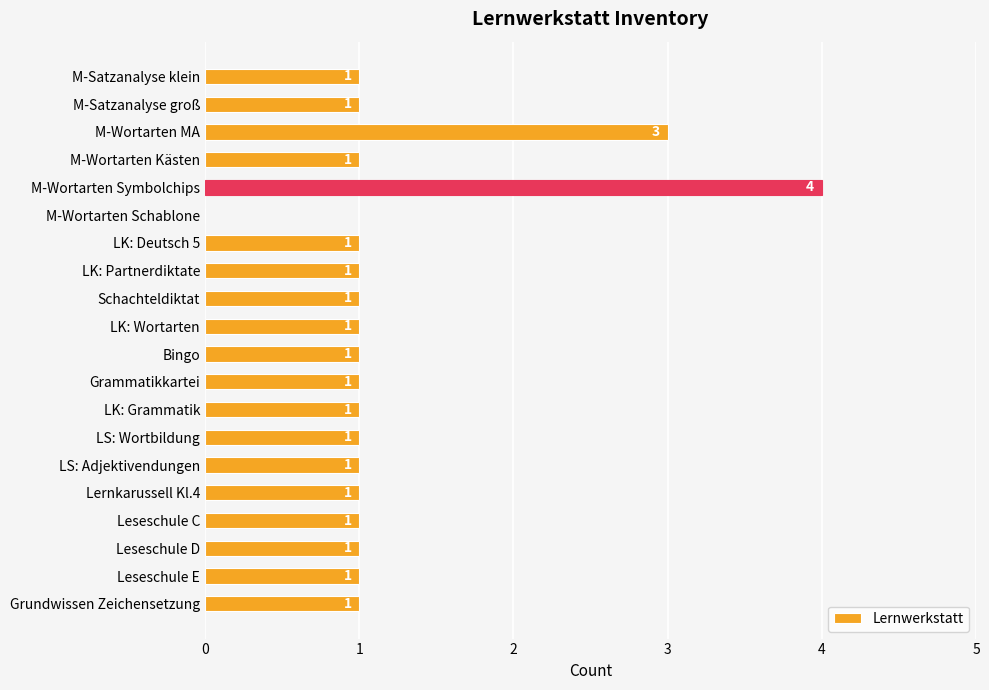

Approximately how many times larger is the value at Bingo compared to LK: Grammatik?

1.0